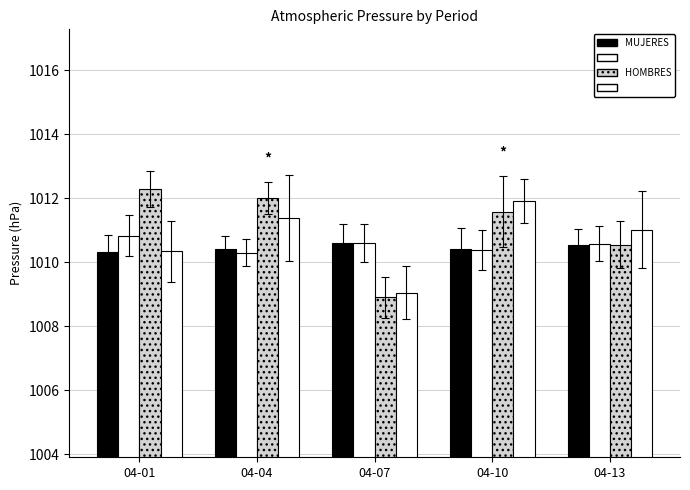

Reading left to right, transcribe all the data shown in this chart.

MUJERES: 1010.3	1010.4	1010.6	1010.4	1010.6
Group2: 1010.8	1010.3	1010.6	1010.4	1010.6
HOMBRES: 1012.3	1012.0	1008.9	1011.6	1010.5
Group4: 1010.3	1011.4	1009.1	1011.9	1011.0